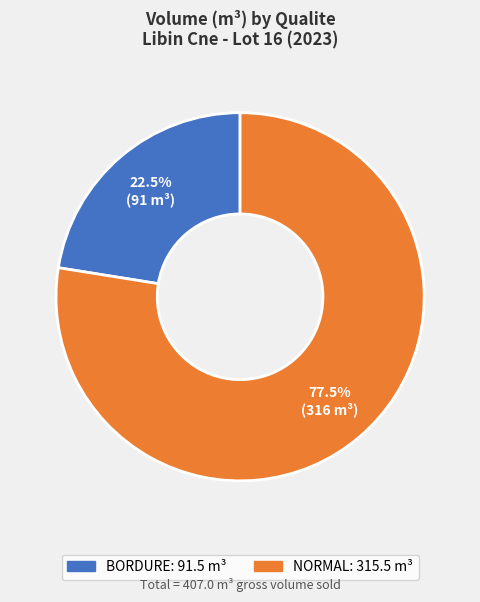

To the nearest percent, what is the difference between the largest and smallest slice percentages?

55%